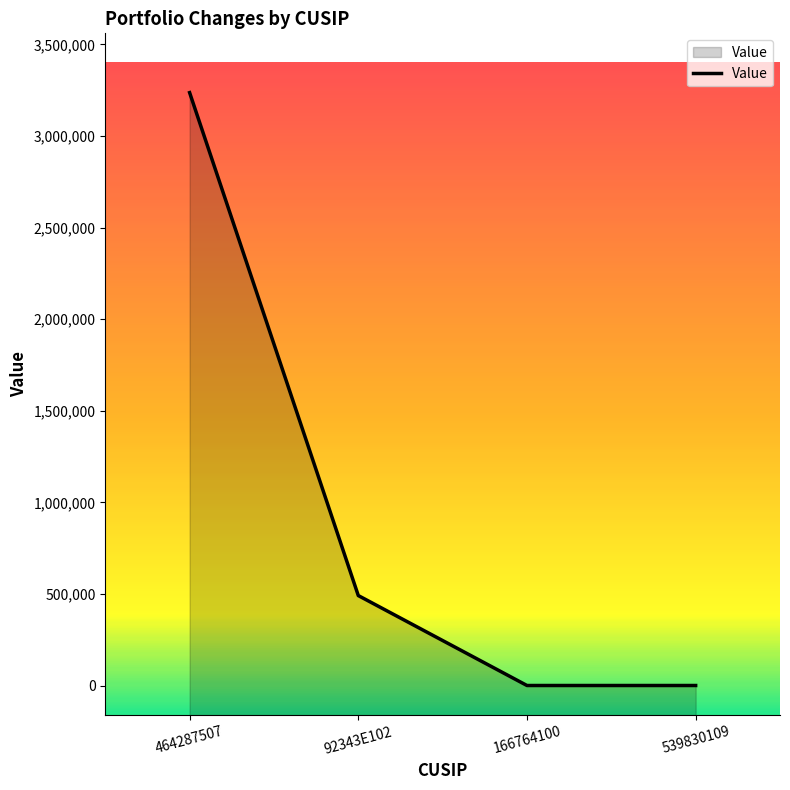

True or false: the data has more than 2 interior local peaks.

False